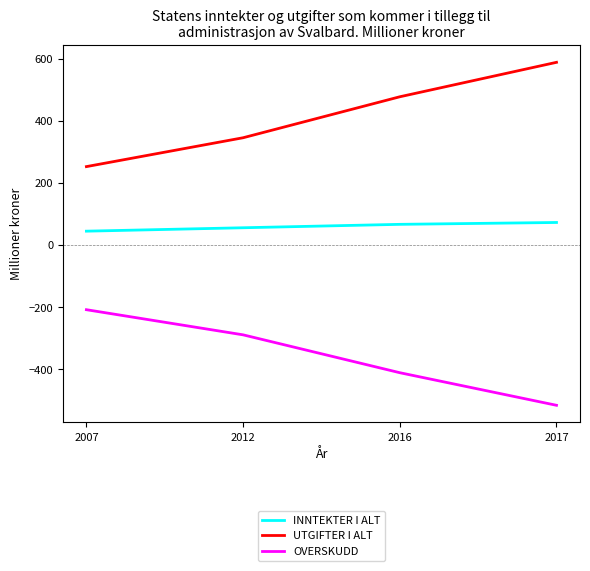

What is the total value across all series at 2007?

90